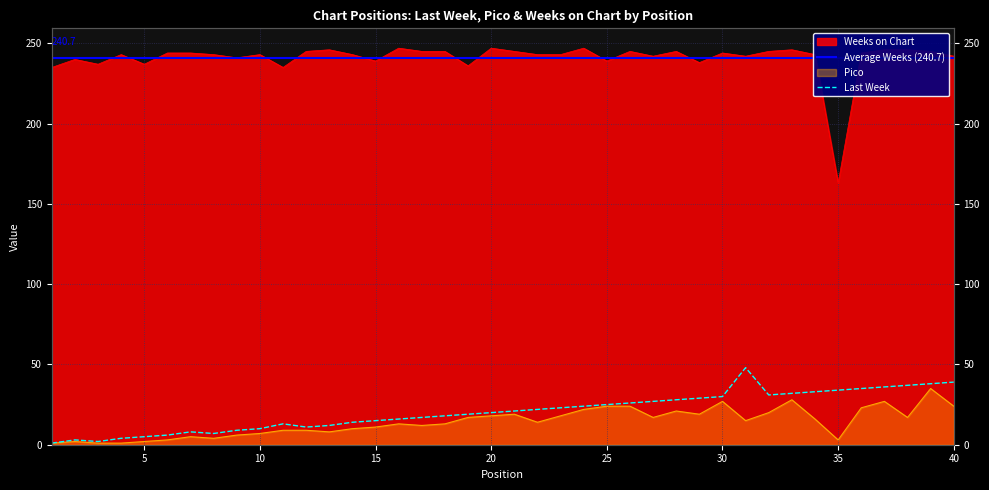

What is the value of the Last Week point at the 31st from the left?

48